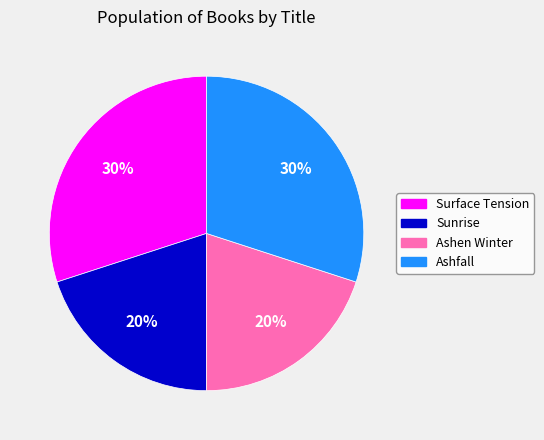

Approximately how many times larger is the value at Surface Tension compared to Ashen Winter?

1.5